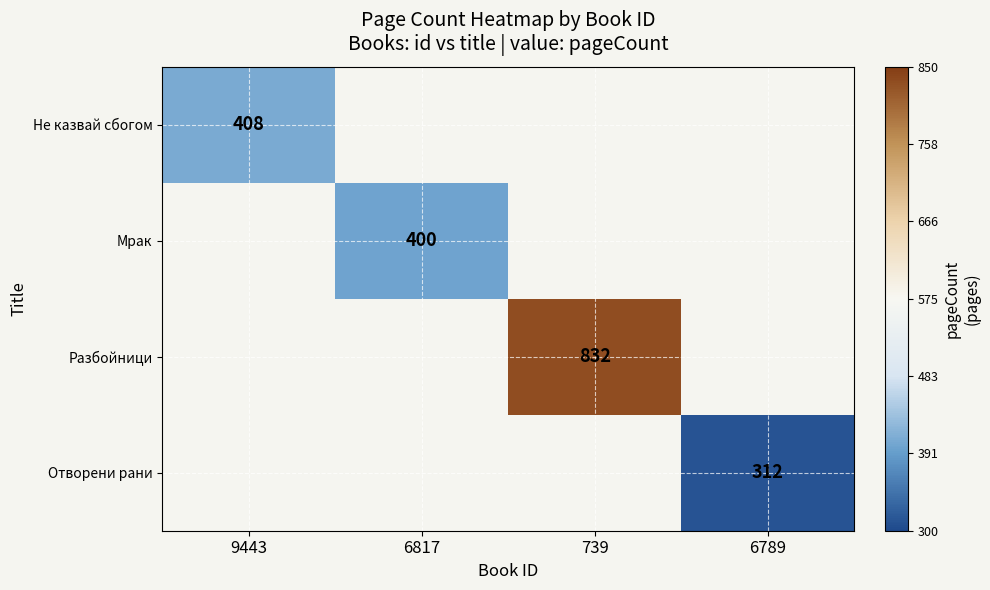

At which category does the chart reach its peak across all series?

739